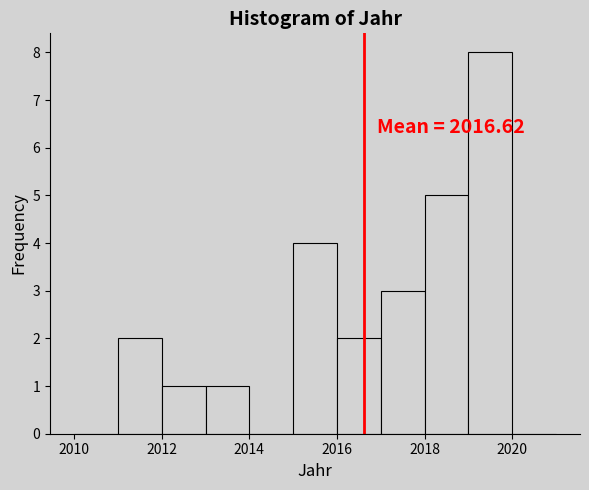

Which range on the x-axis has the tallest bar?

2019 to 2020